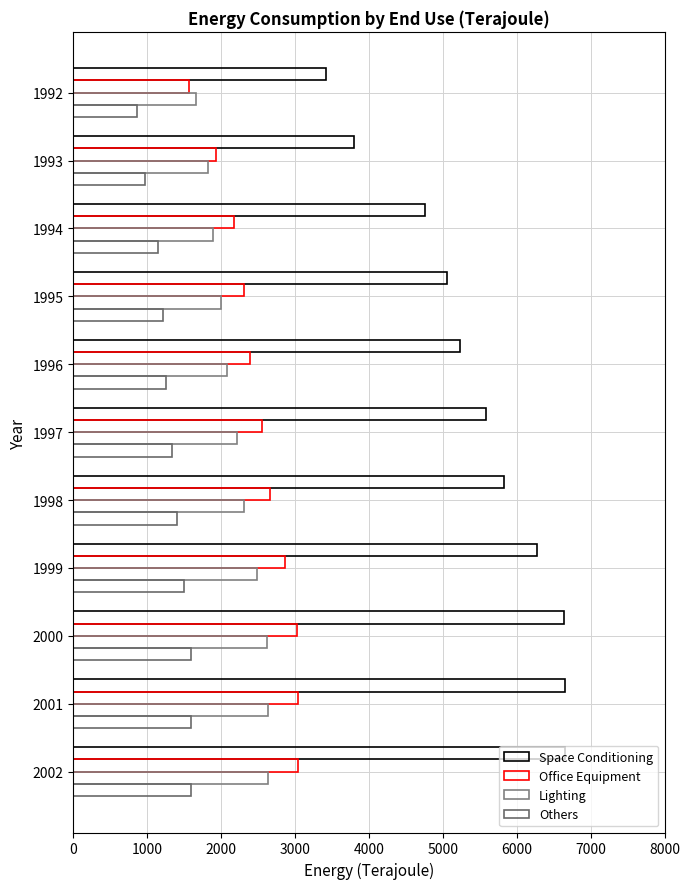

How many values in the Others series are below 1338?

5